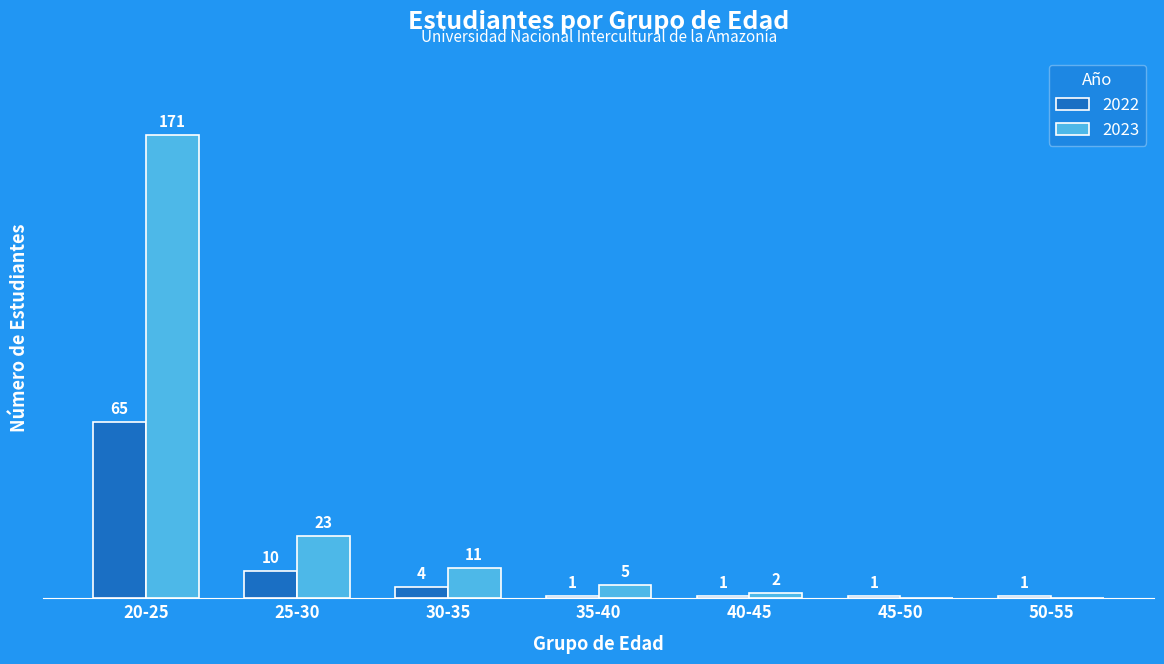

At which label is 2023 closest to 85?

25-30